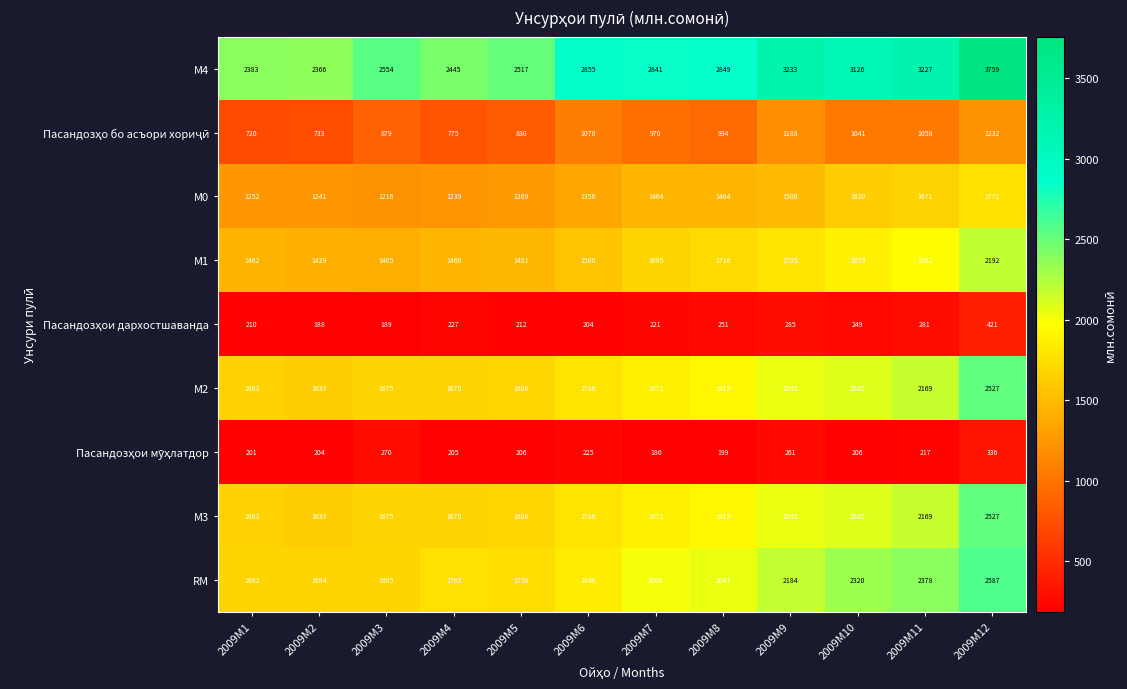

What is the minimum value shown in the chart?

186